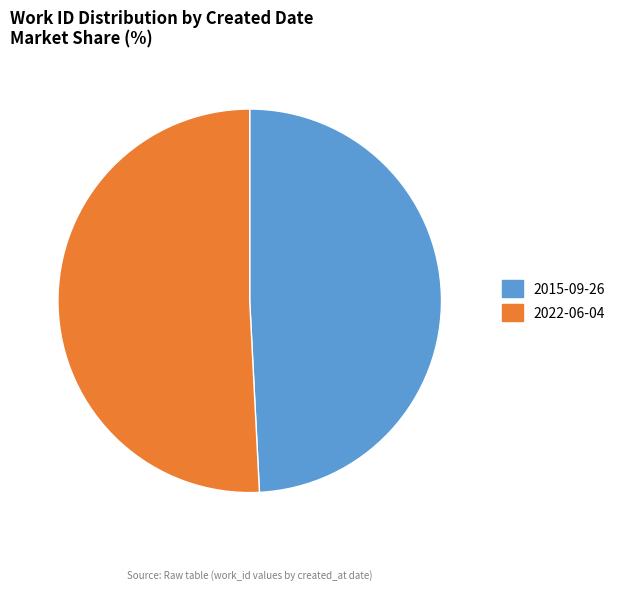

Do 2015-09-26 and 2022-06-04 together represent more than half of the pie?

Yes